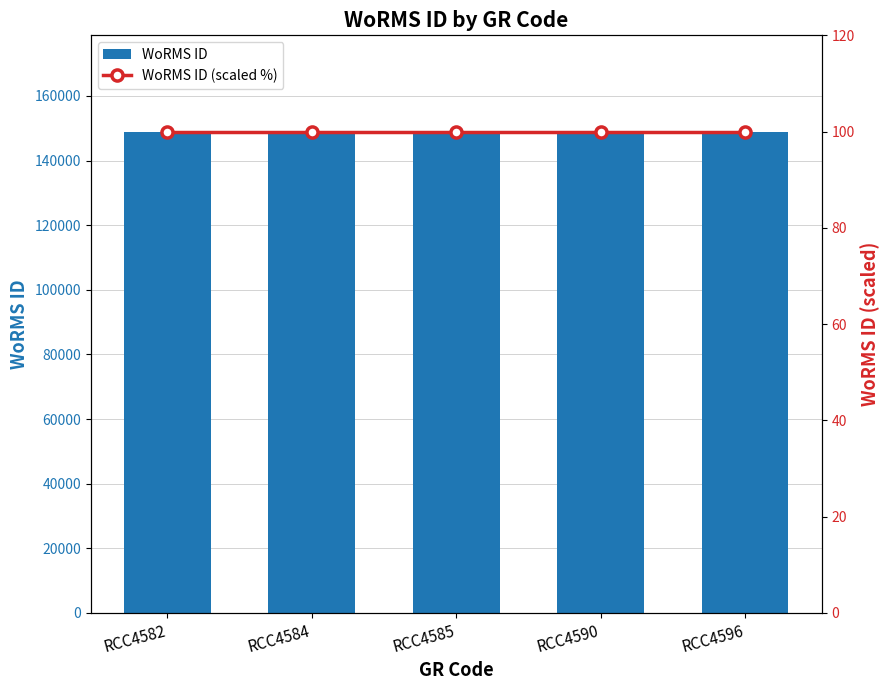

Is it true that WoRMS ID equals 148981.0 at RCC4596?

True